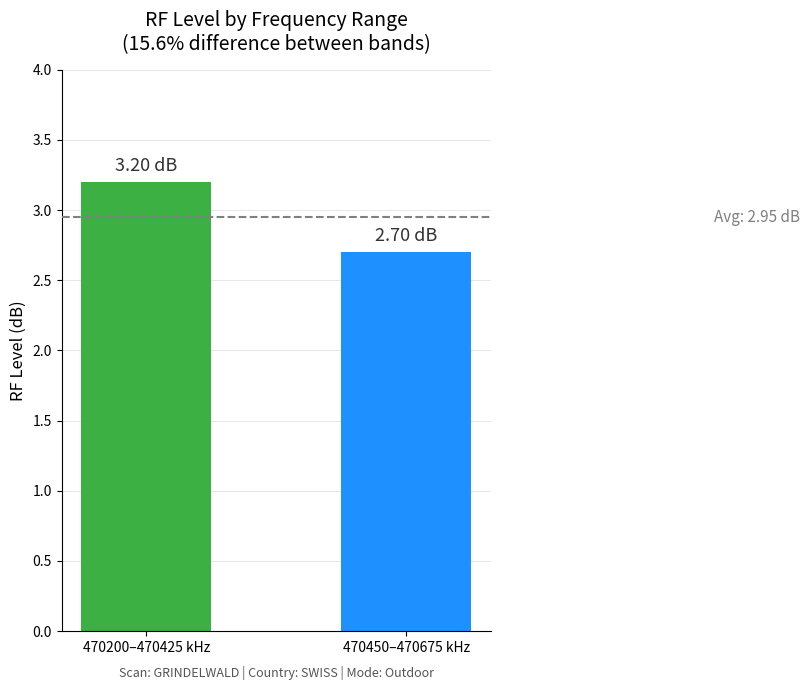

How many values exceed 3?

1